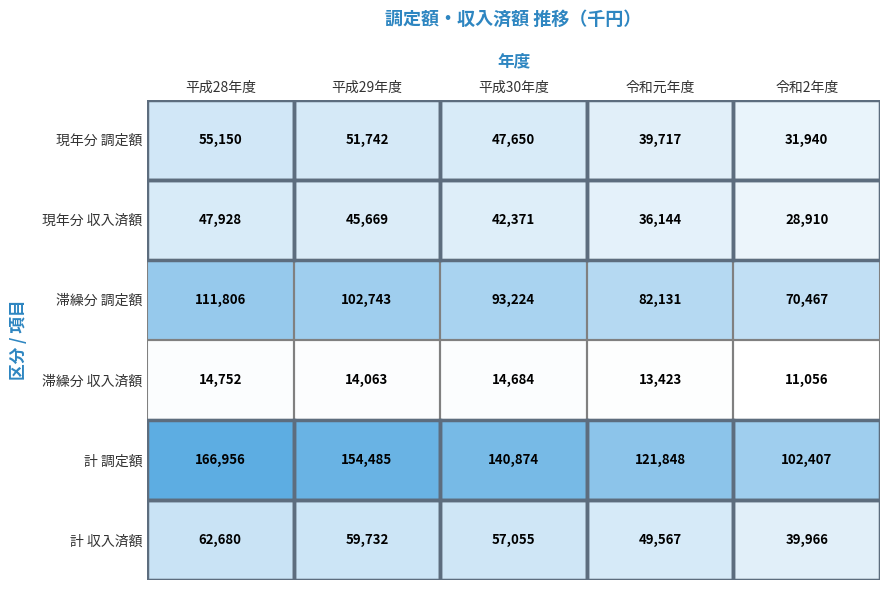

At 平成30年度, list the series in order from smallest to largest.

滞繰分 収入済額, 現年分 収入済額, 現年分 調定額, 計 収入済額, 滞繰分 調定額, 計 調定額